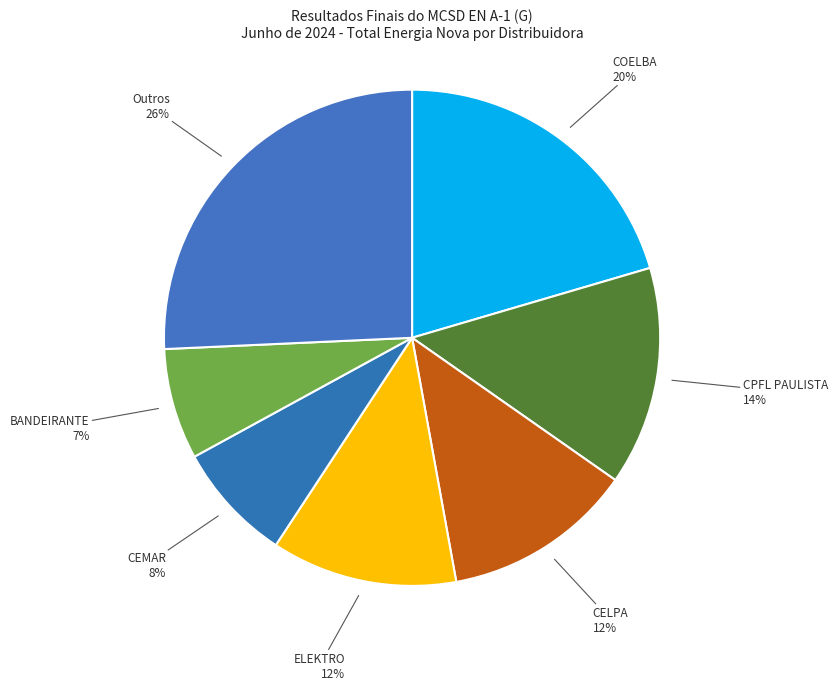

What percentage is the CELPA slice, to the nearest percent?

12%